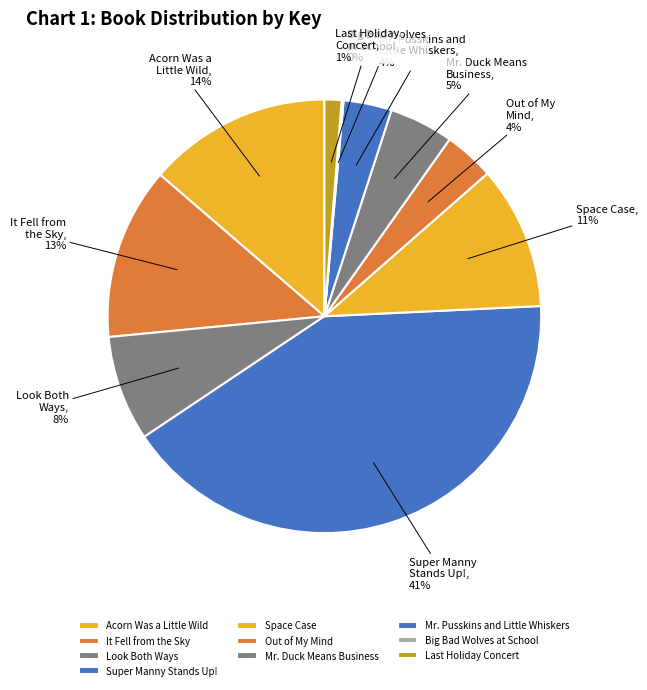

To the nearest percent, what percentage of the pie is Mr. Pusskins and Little Whiskers?

4%